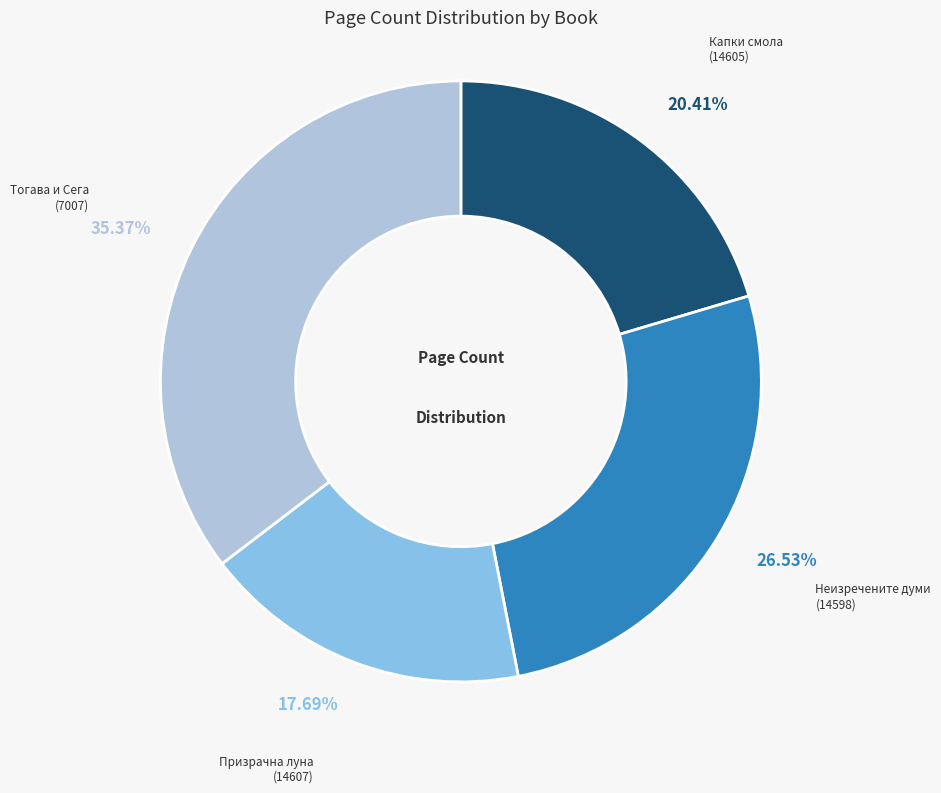

Rank the categories by value from highest to lowest.

Тогава и Сега (7007), Неизречените думи (14598), Капки смола (14605), Призрачна луна (14607)